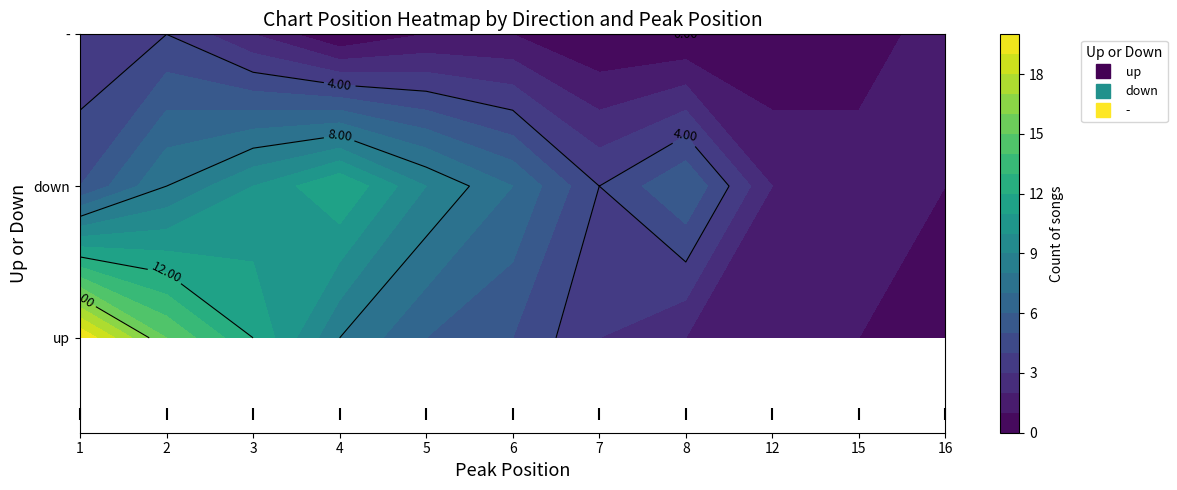

What value does the down series have at 6, to the nearest 10?

10